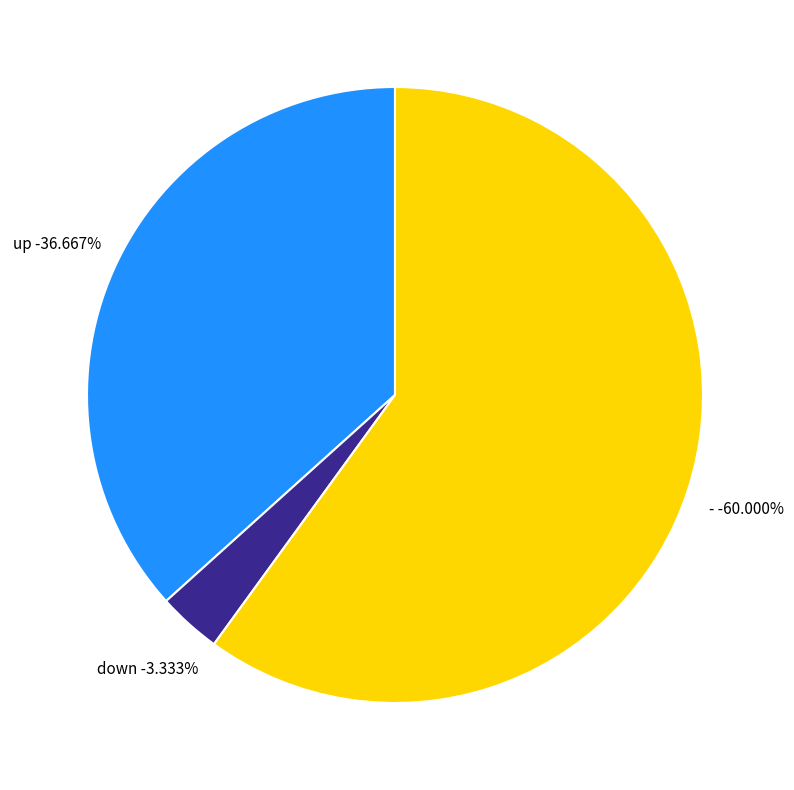

What is the ratio of the value at down to the value at -?

0.1